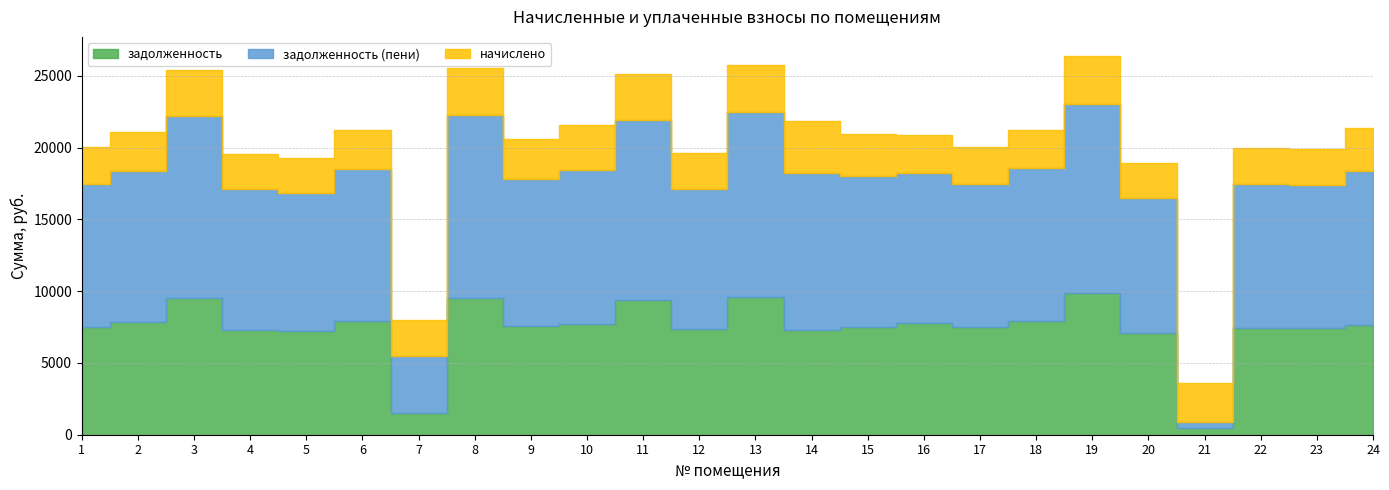

The начислено series shows 881.9 at 11. True or false?

False